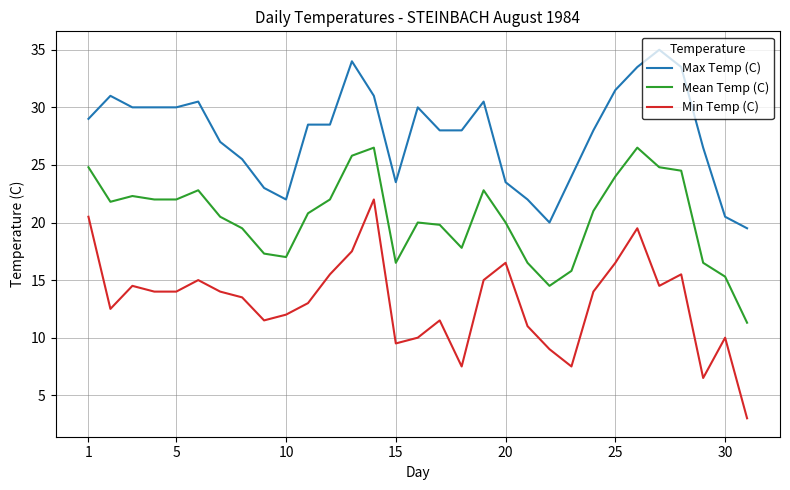

Is this an area chart (filled region under the line)?

No